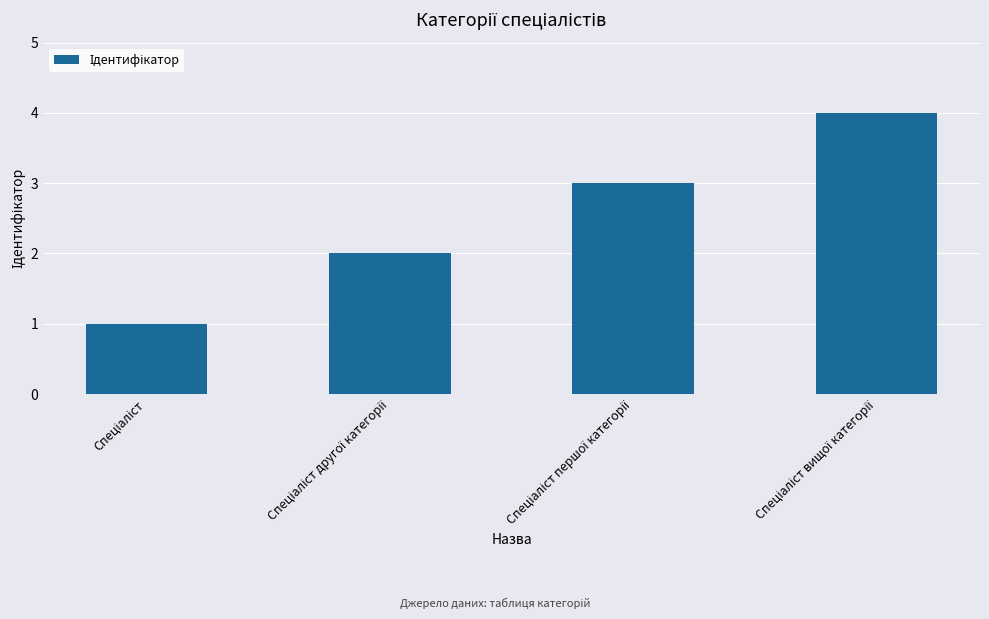

What is the maximum value shown in the chart?

4